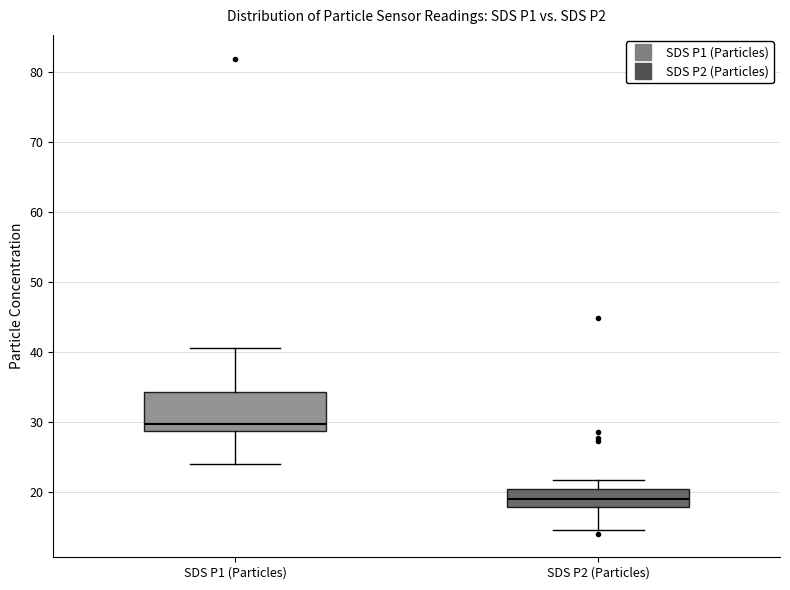

Where is the upper edge of the box for SDS P2 (Particles) on the y-axis? The values are not printed on the chart, so give them approximately, as read against the axis.

20